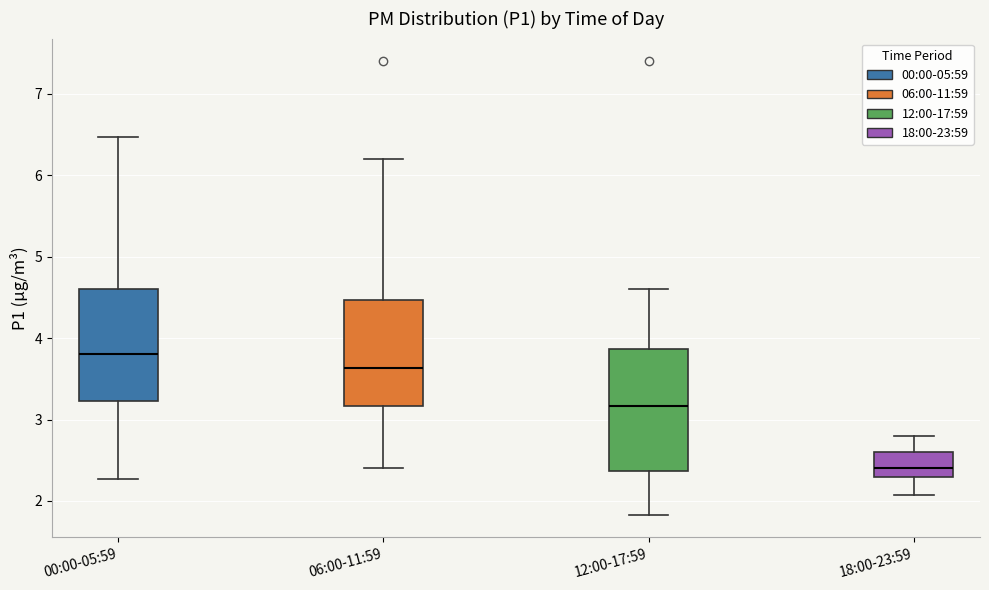

Where is the upper edge of the box for 00:00-05:59 on the y-axis? The values are not printed on the chart, so give them approximately, as read against the axis.

4.6